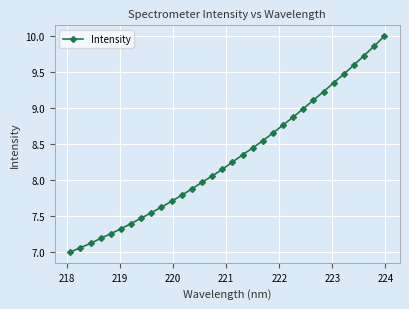

What is the greatest value displayed?

10.0